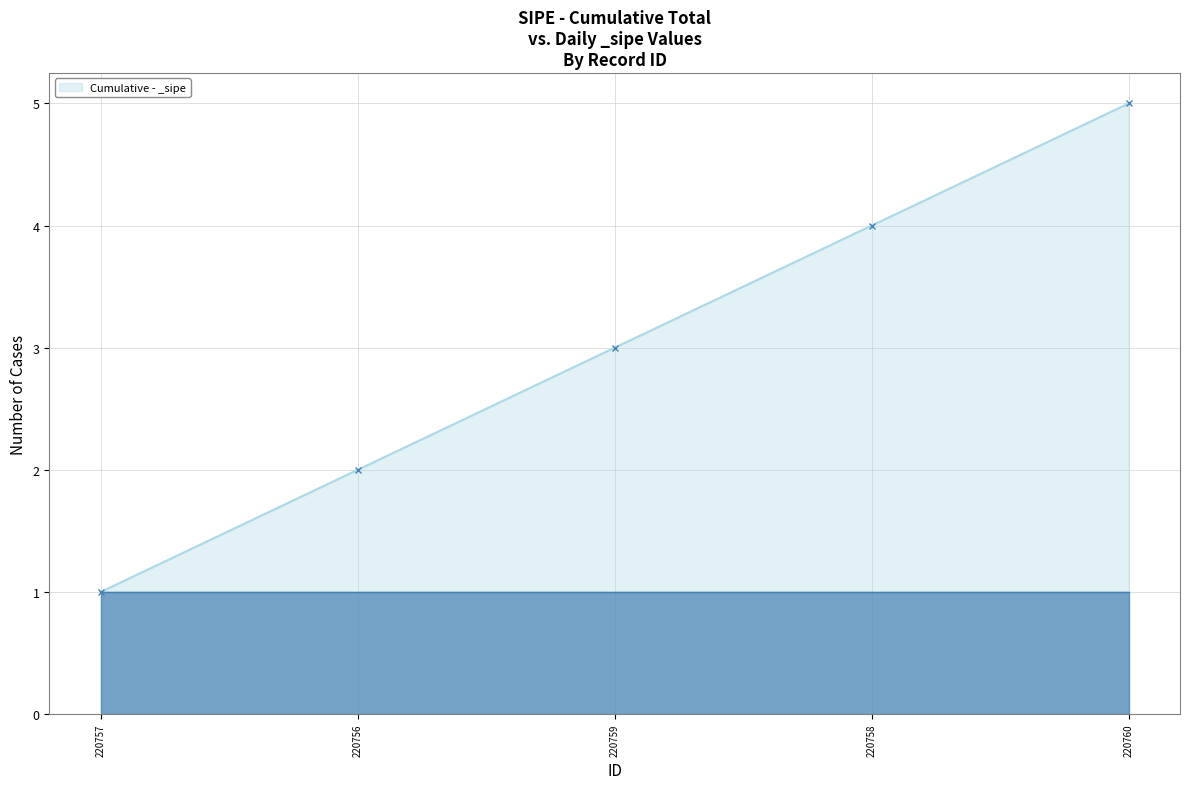

Reading right to left, extract all data points from this chart.

220760=5	220758=4	220759=3	220756=2	220757=1